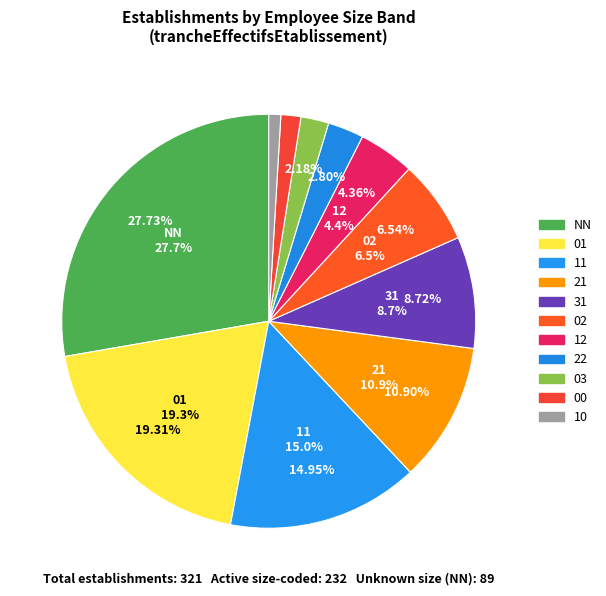

Approximately how many times larger is the value at 21 compared to 02?

1.7